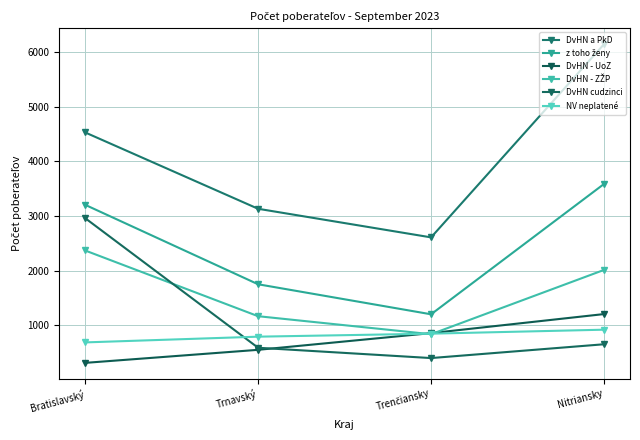

What is the label of the 2nd point from the left?

Trnavský